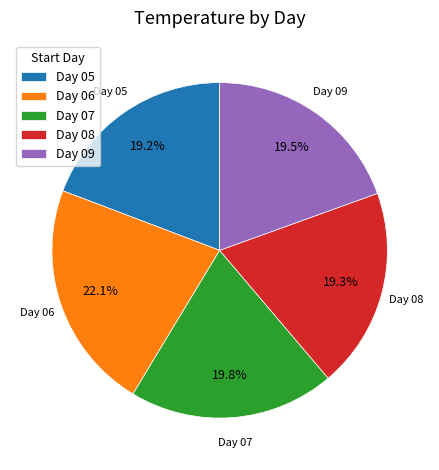

Which category has the biggest portion of the pie?

Day 06